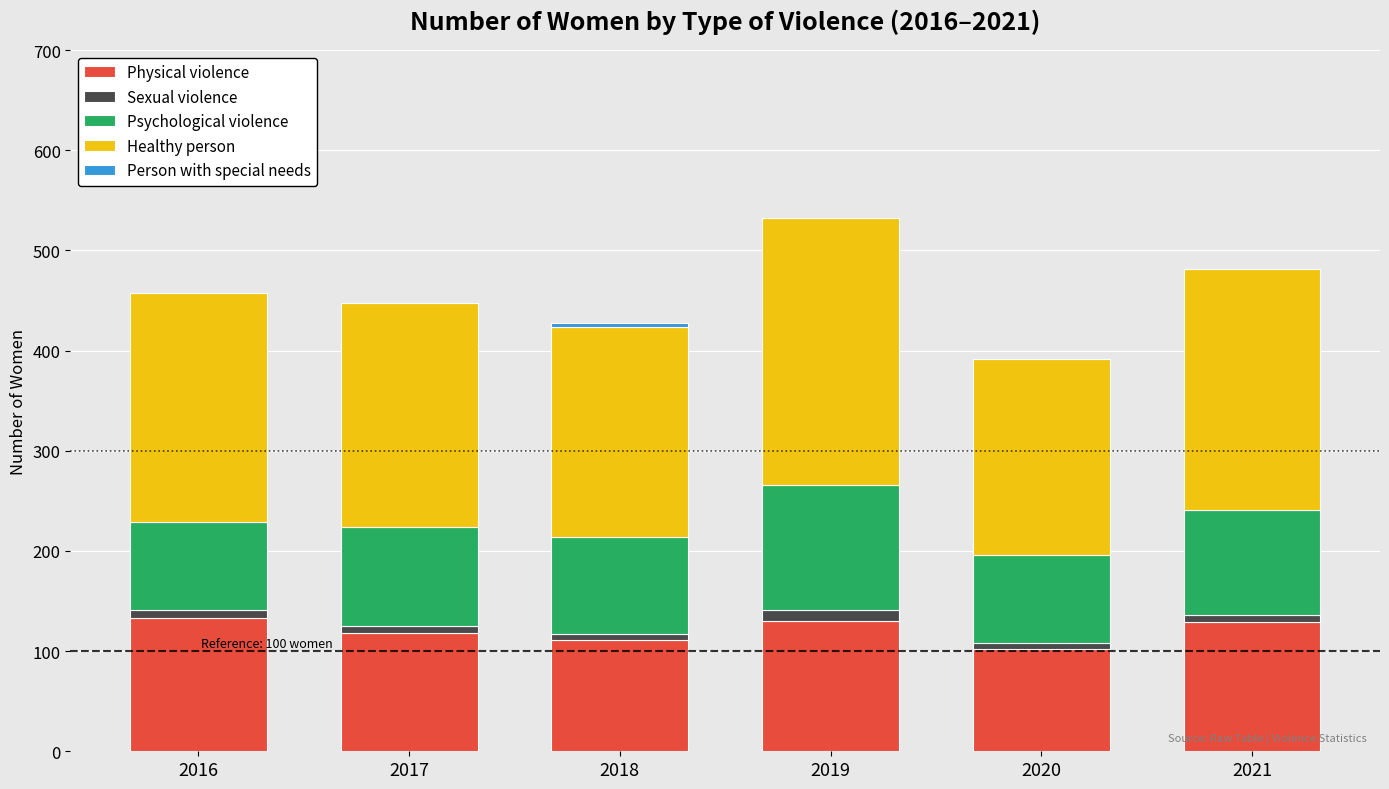

Is it true that Physical violence equals 79 at 2021?

False